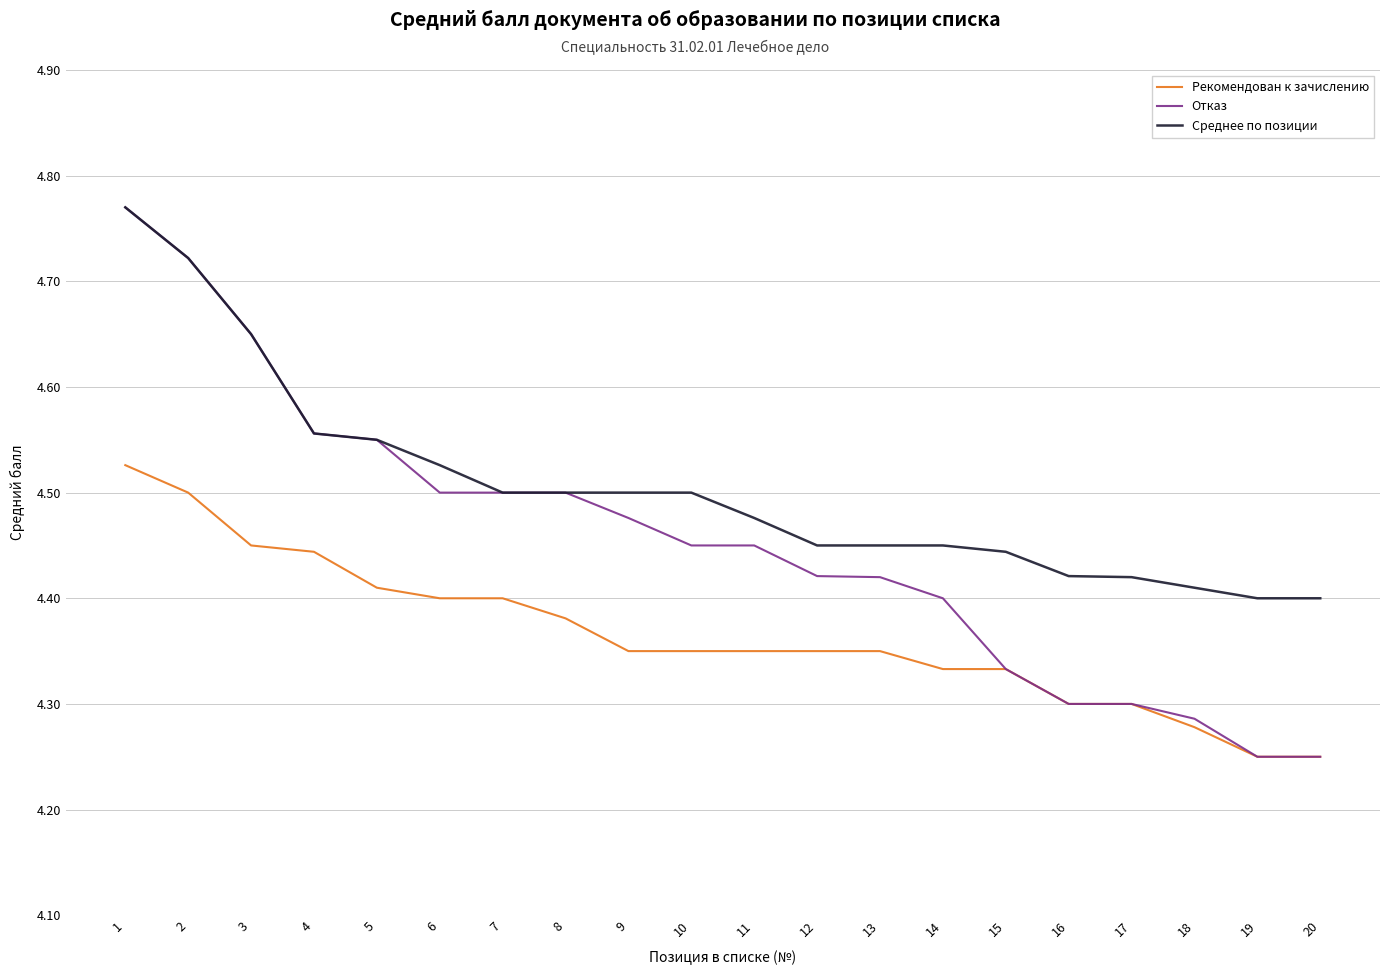

True or false: Рекомендован к зачислению and Среднее по позиции cross at least once.

False